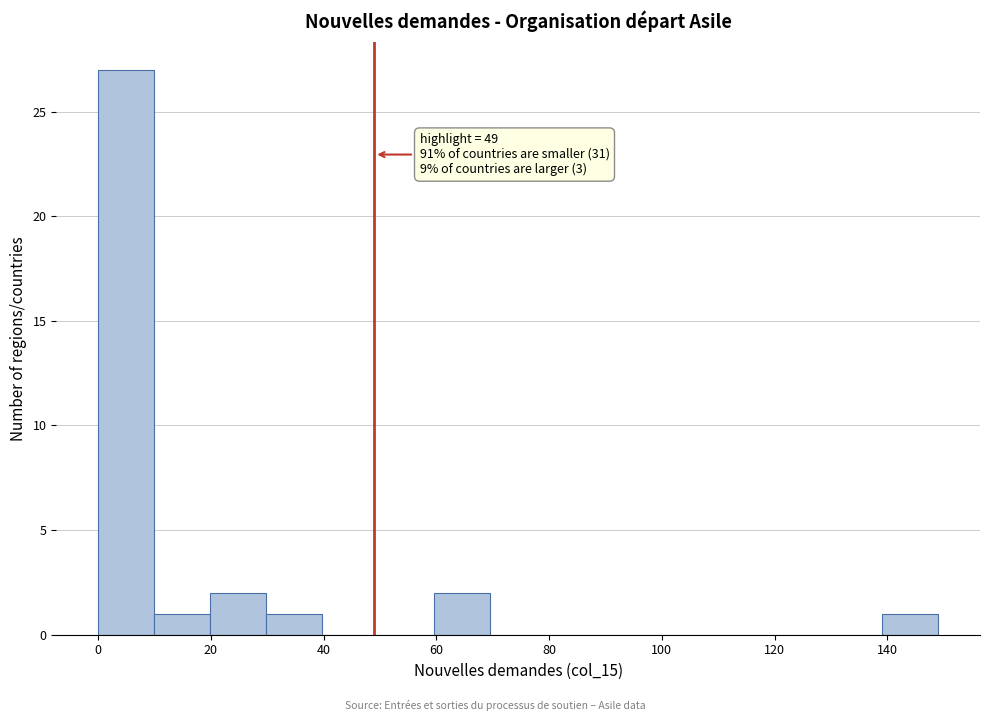

Over which range of the x-axis is the bar tallest?

0 to 10